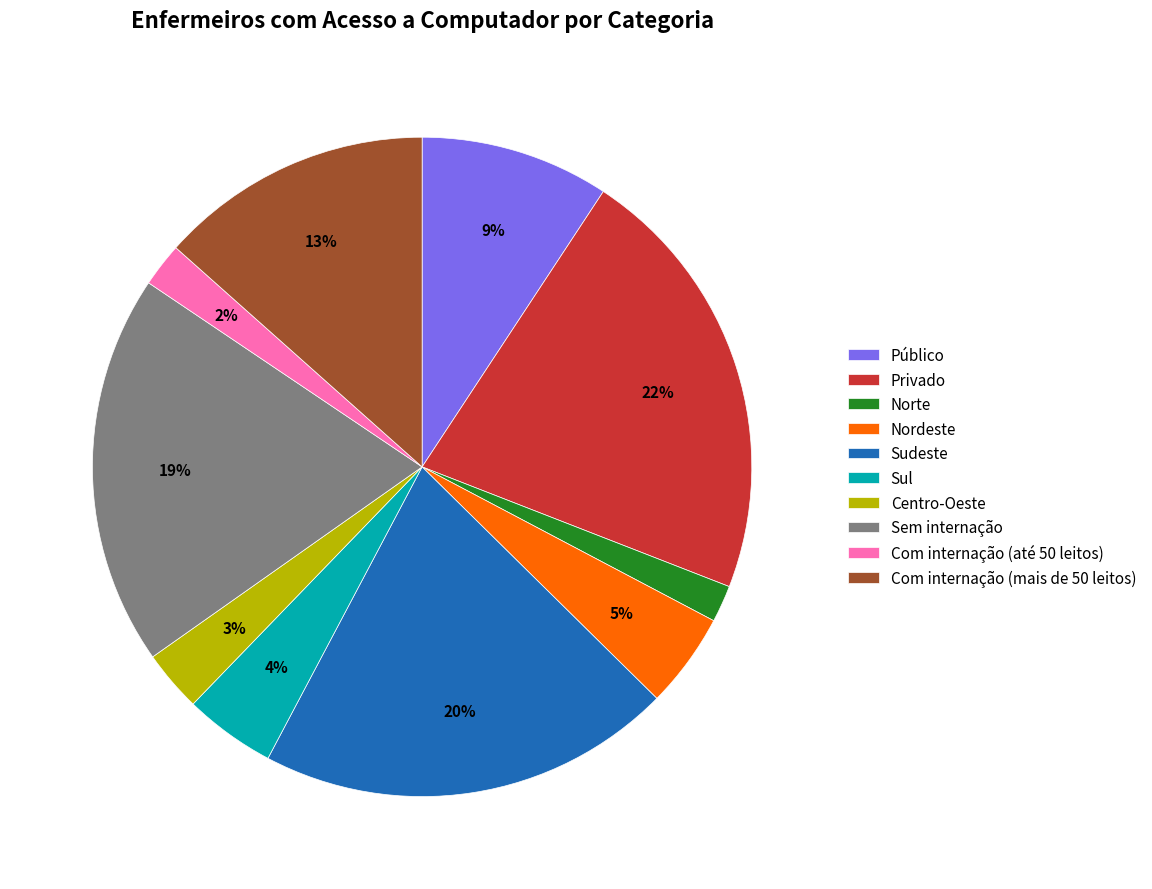

Combined, do Público and Com internação (mais de 50 leitos) account for over 50%?

No